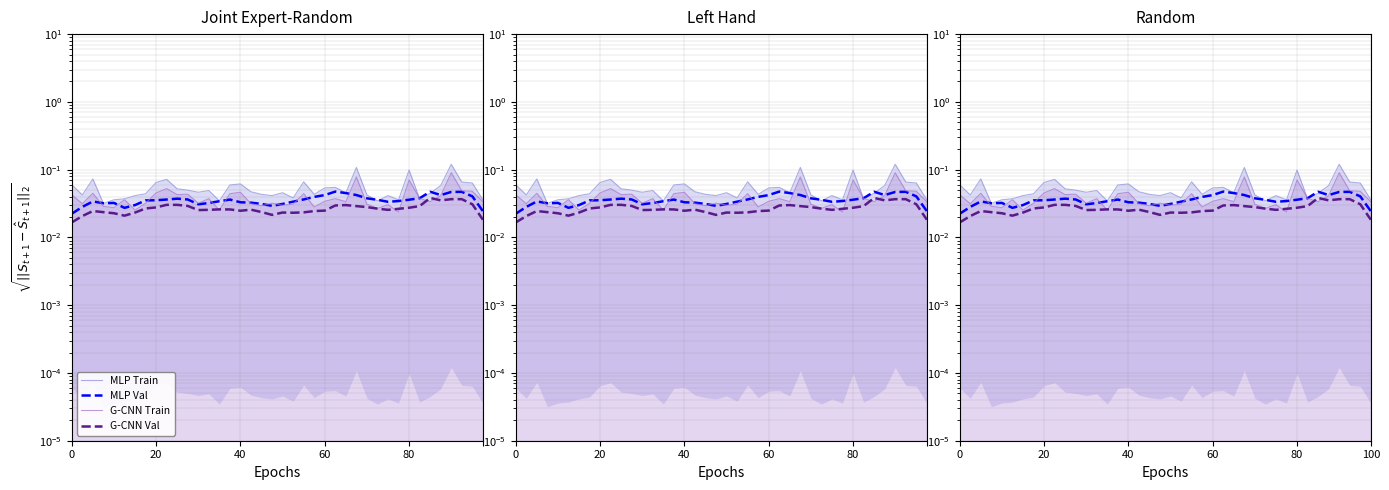

Rank the categories by G-CNN Train value from lowest to highest.

31, 6, 14, 29, 80, 23, 60, 18, 20, 30, 21, 28, 20, 17, 7, 12, 19, 26, 34, 39, 24, 5, 13, 25, 33, 35, 0, 10, 11, 15, 22, 40, 8, 16, 38, 37, 9, 32, 27, 36